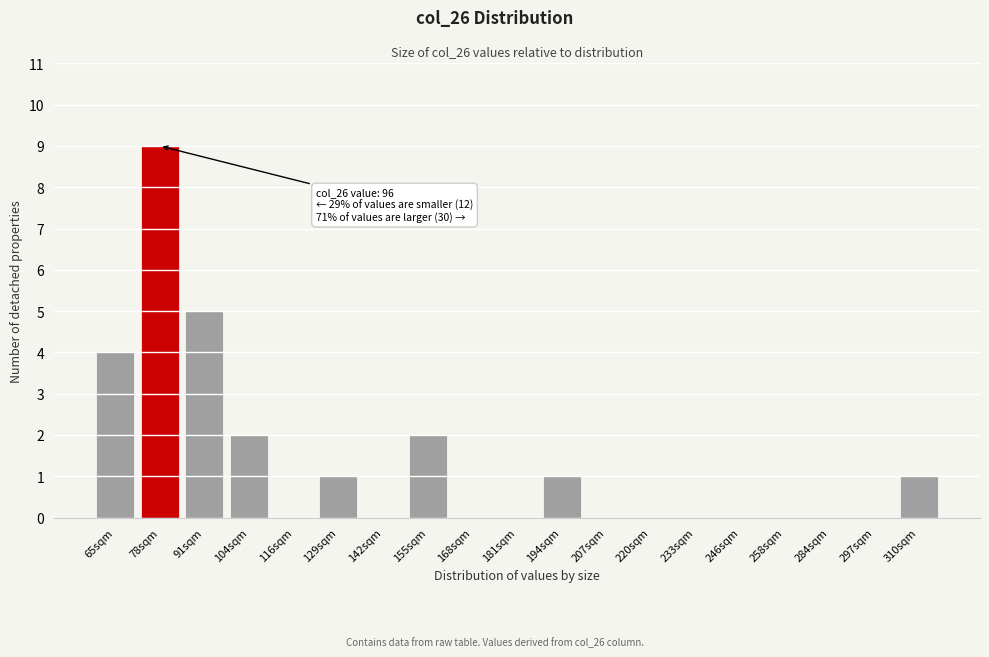

Reading left to right, transcribe all the data shown in this chart.

65sqm=4	78sqm=9	91sqm=5	104sqm=2	116sqm=0	129sqm=1	142sqm=0	155sqm=2	168sqm=0	181sqm=0	194sqm=1	207sqm=0	220sqm=0	233sqm=0	246sqm=0	258sqm=0	284sqm=0	297sqm=0	310sqm=1